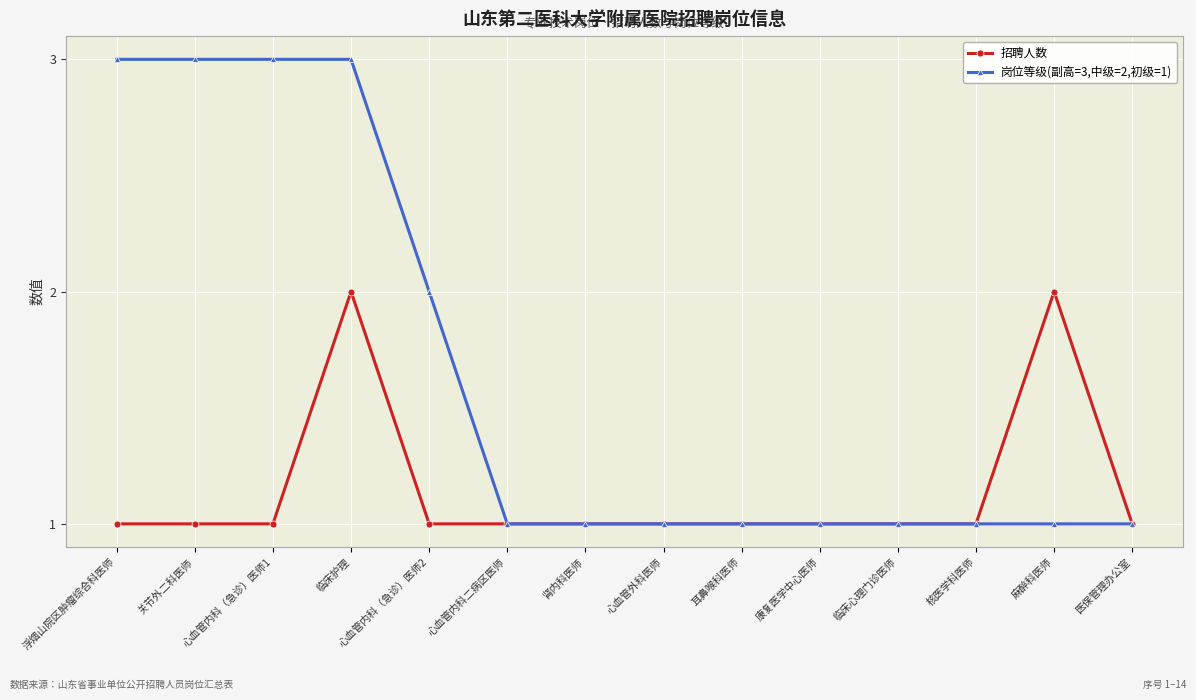

At which category is the sum across all series the highest?

临床护理